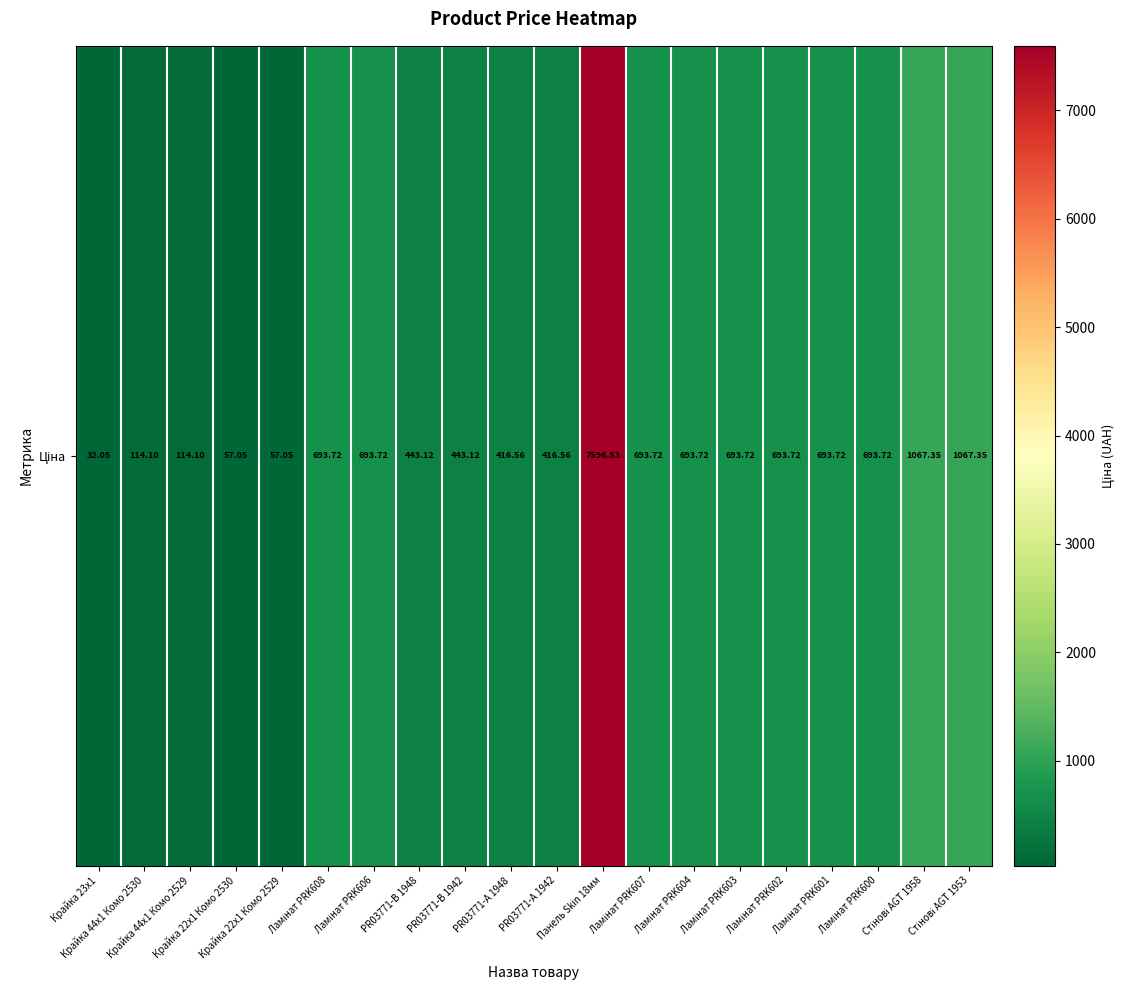

Reading left to right, what are all the values shown in this chart?

Крайка 23x1=32.0	Крайка 44x1 Комо 2530=114.1	Крайка 44x1 Комо 2529=114.1	Крайка 22x1 Комо 2530=57.0	Крайка 22x1 Комо 2529=57.0	Ламінат PRK608=693.7	Ламінат PRK606=693.7	PR03771-B 1948=443.1	PR03771-B 1942=443.1	PR03771-А 1948=416.6	PR03771-А 1942=416.6	Панель Skin 18мм=7596.5	Ламінат PRK607=693.7	Ламінат PRK604=693.7	Ламінат PRK603=693.7	Ламінат PRK602=693.7	Ламінат PRK601=693.7	Ламінат PRK600=693.7	Стінові AGT 1958=1067.3	Стінові AGT 1953=1067.3